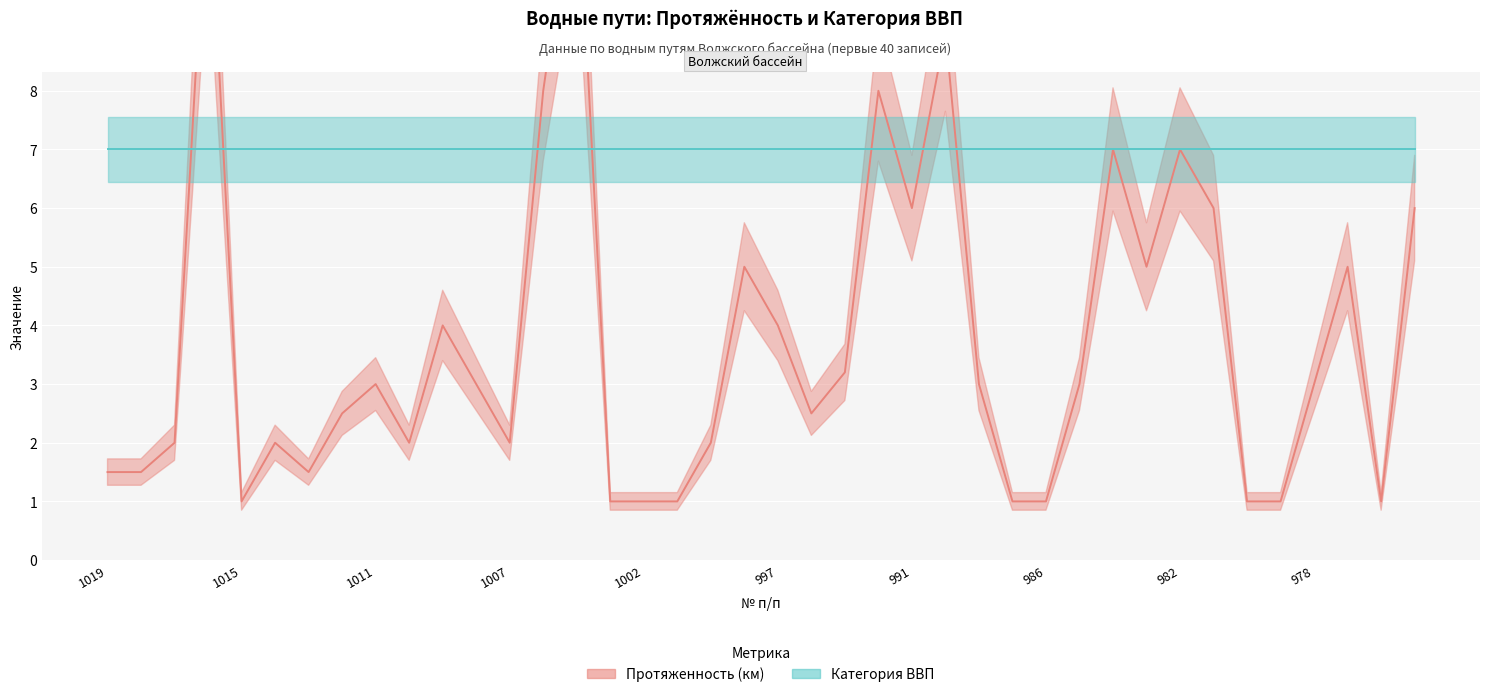

What is the difference between the maximum and minimum values?

11.0